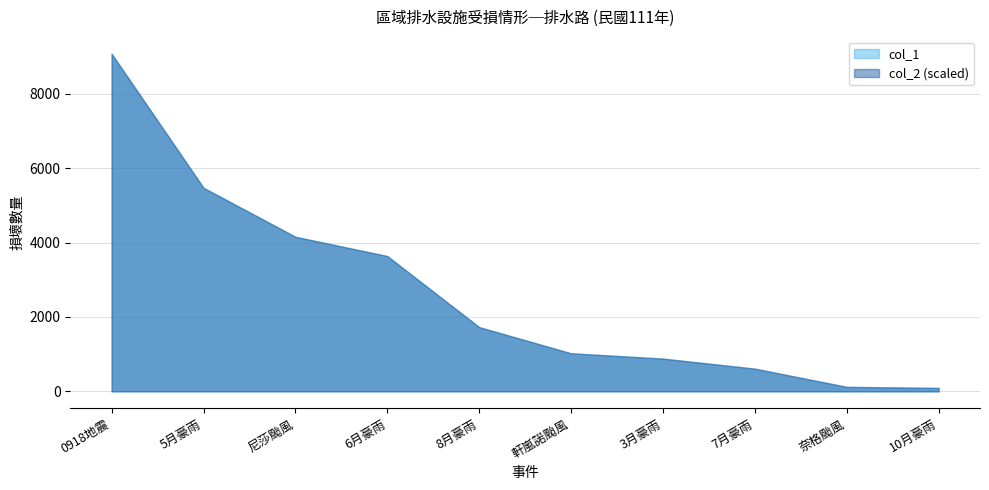

What is the label of the 2nd point from the left?

5月豪雨